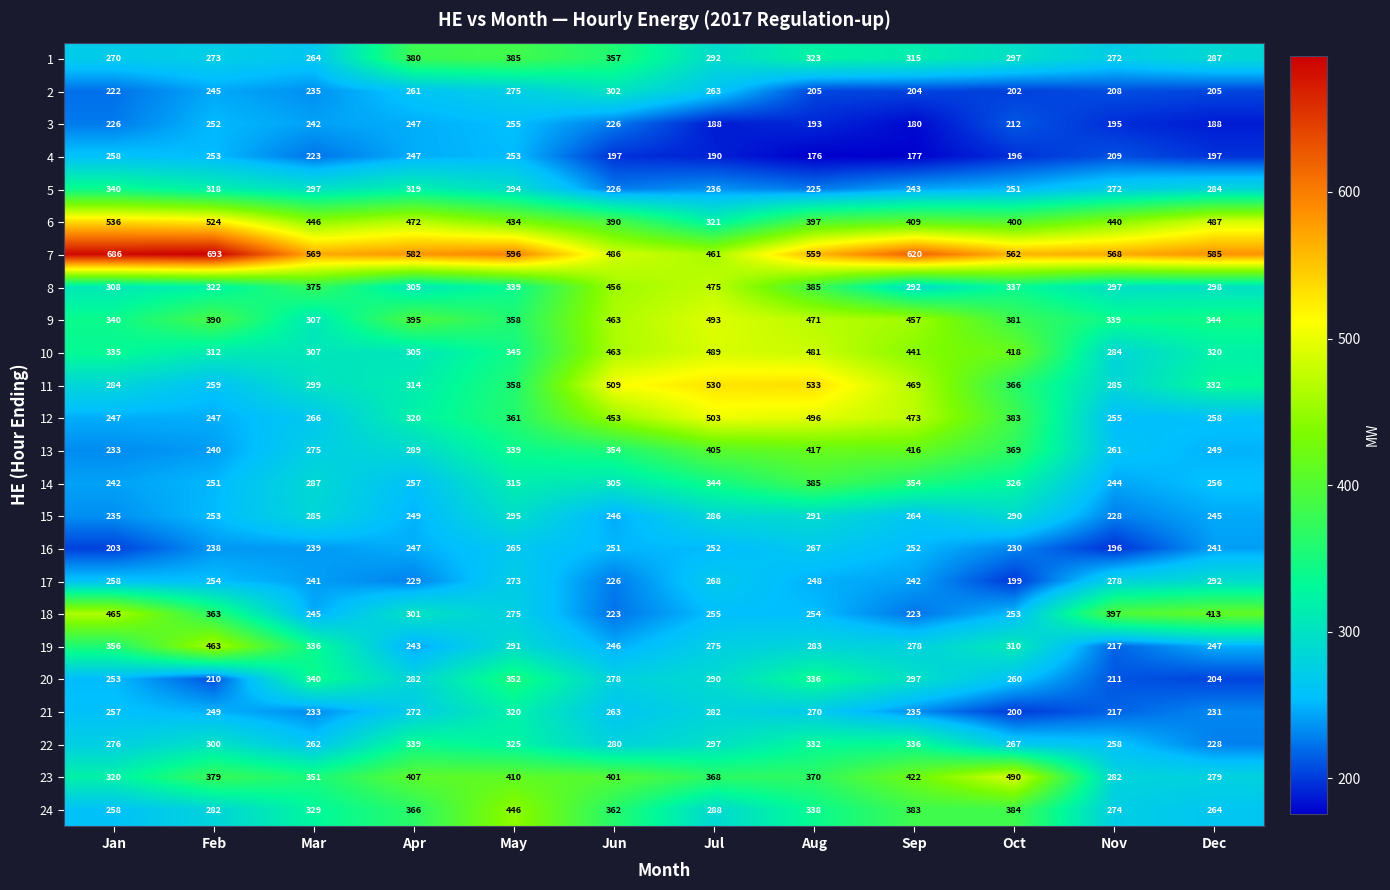

What is the spread (max minus min) of values at Mar?

346